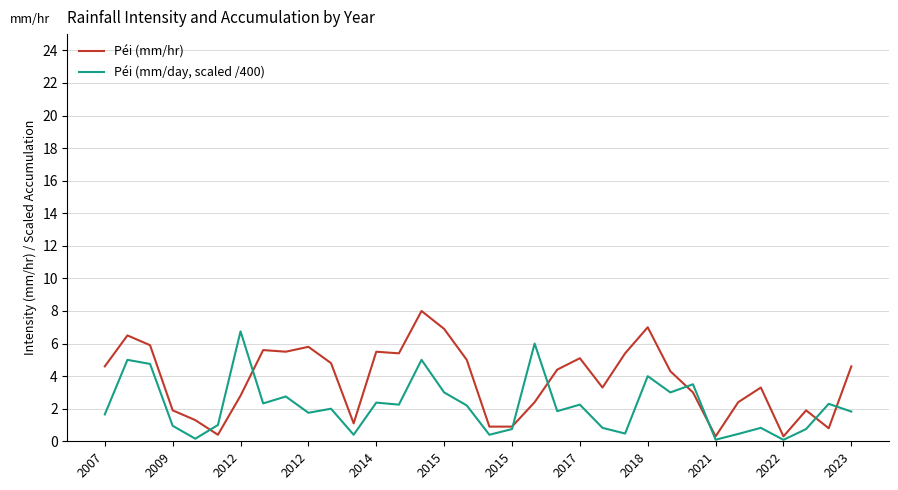

Which series has the largest total across all categories?

Péi (mm/hr)